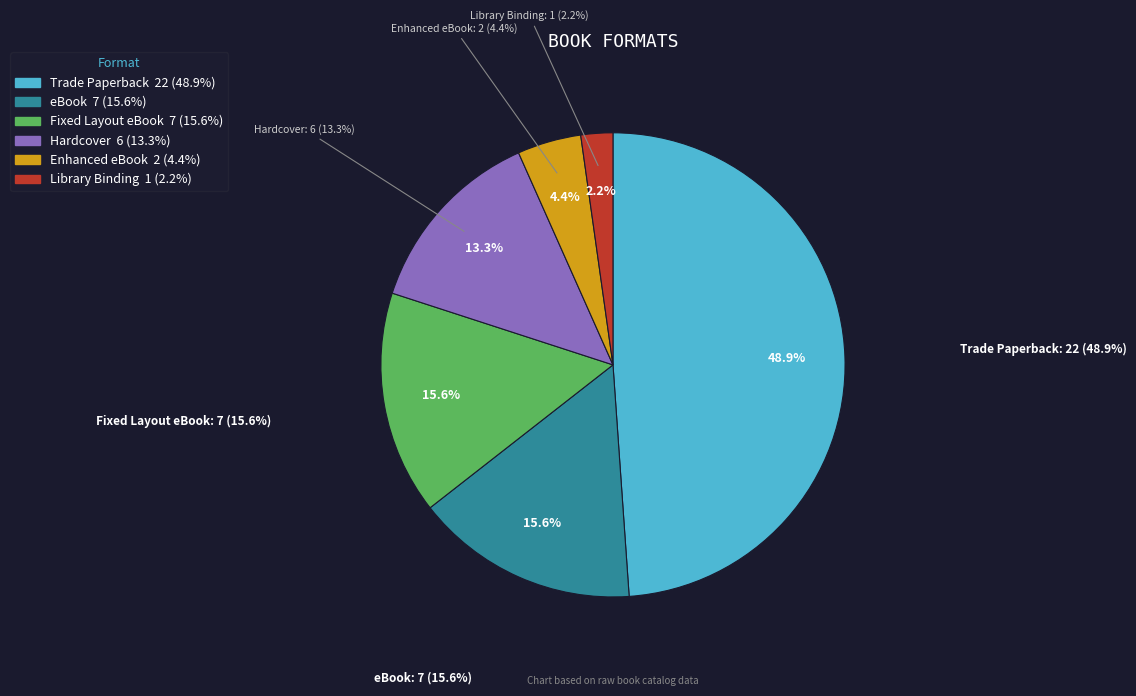

Rank the categories by value from lowest to highest.

Library Binding, Enhanced eBook, Hardcover, eBook, Fixed Layout eBook, Trade Paperback